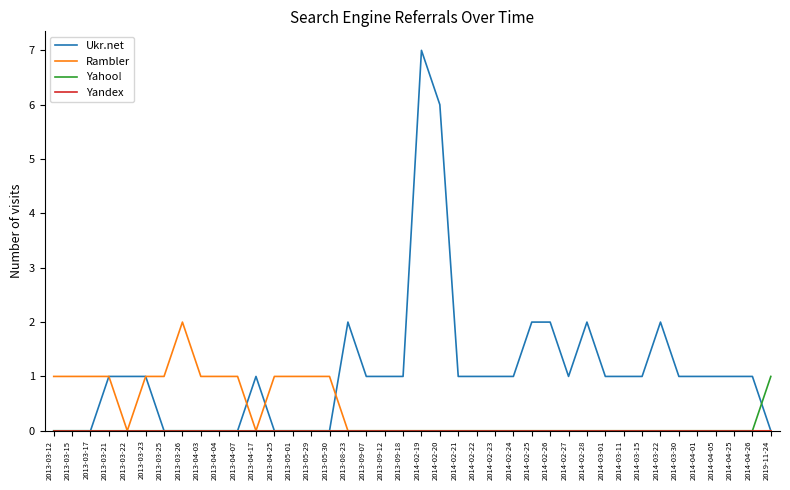

Which series has the largest range (max minus min)?

Ukr.net